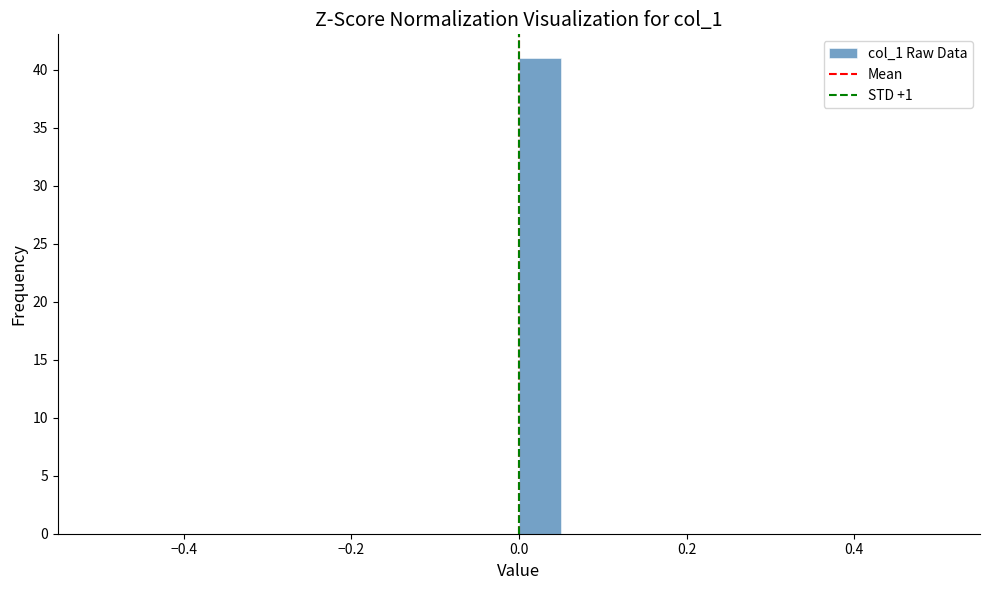

Around what value on the x-axis is the tallest bar? Give the approximate position of its centre, as read against the axis.

0.02